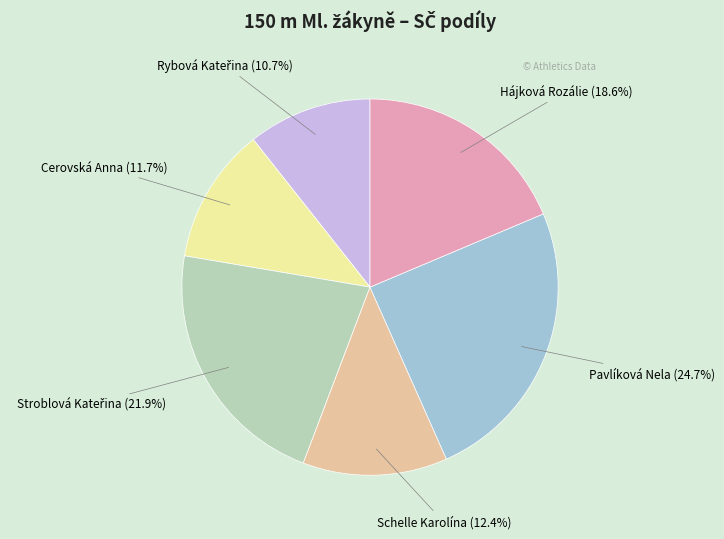

Which slice is the largest?

Pavlíková Nela